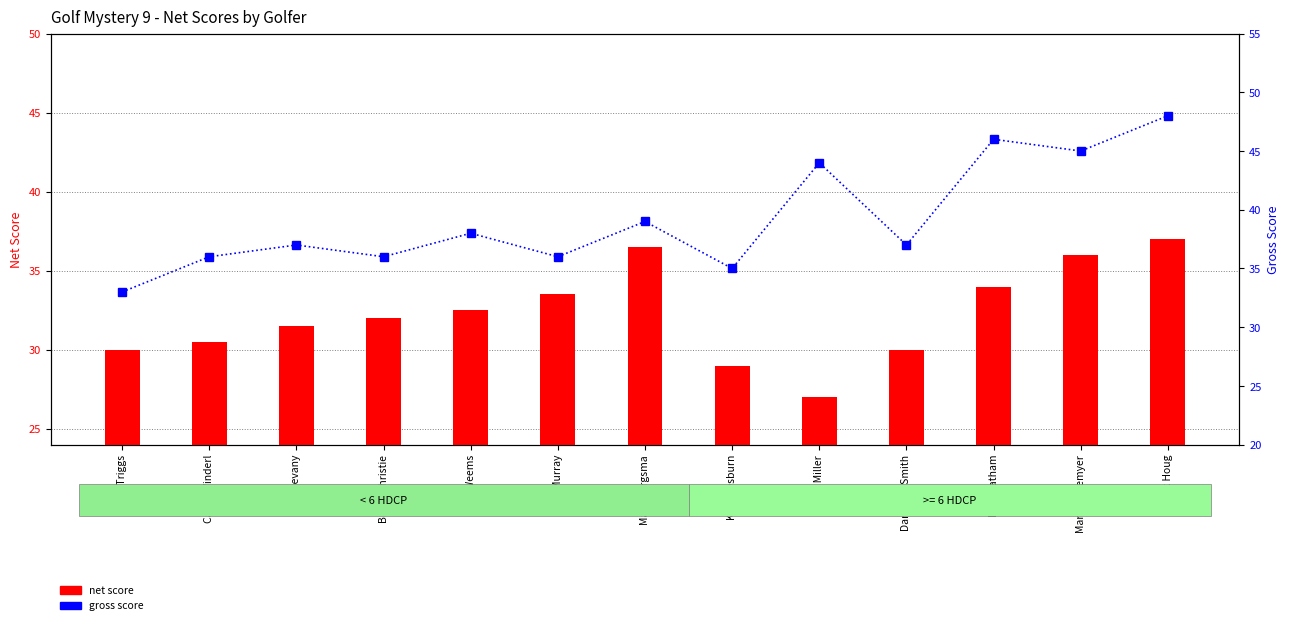

List the series in order of their overall mean, lowest first.

net score, gross score